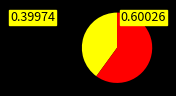

Does any single category account for the majority?

Yes